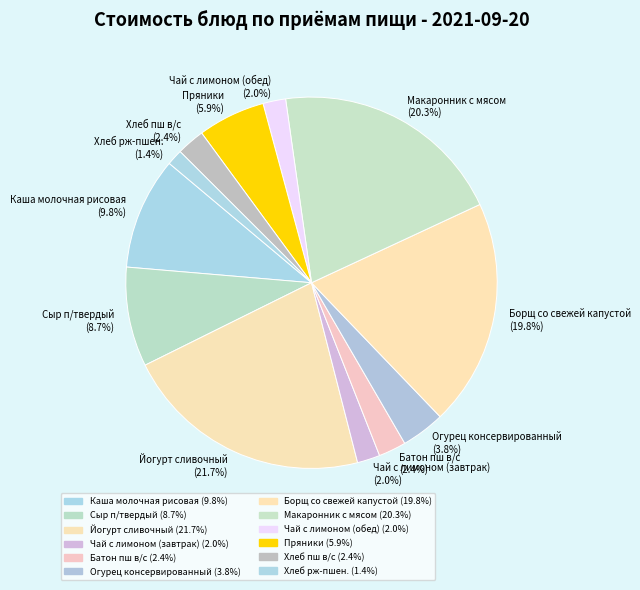

What percentage is NOT represented by Батон пш в/с?

97.6%